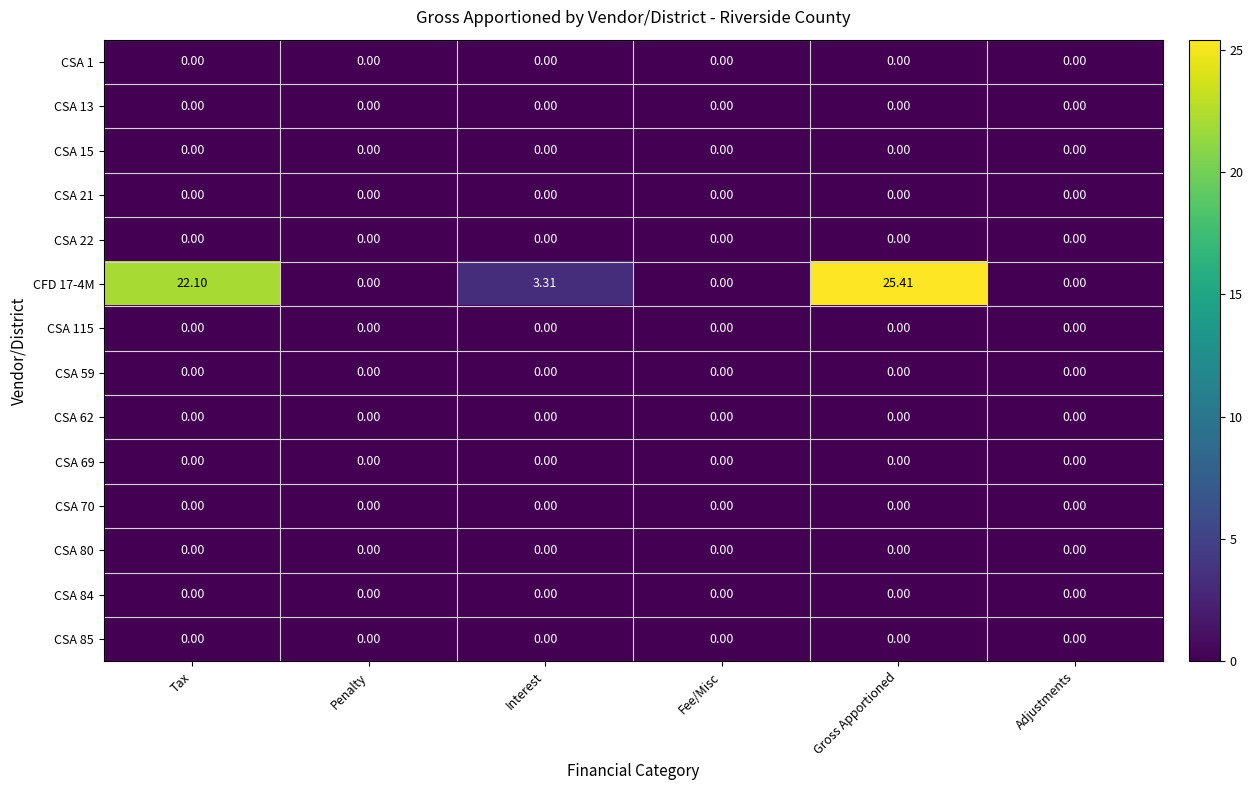

How many data points does each series have?

6